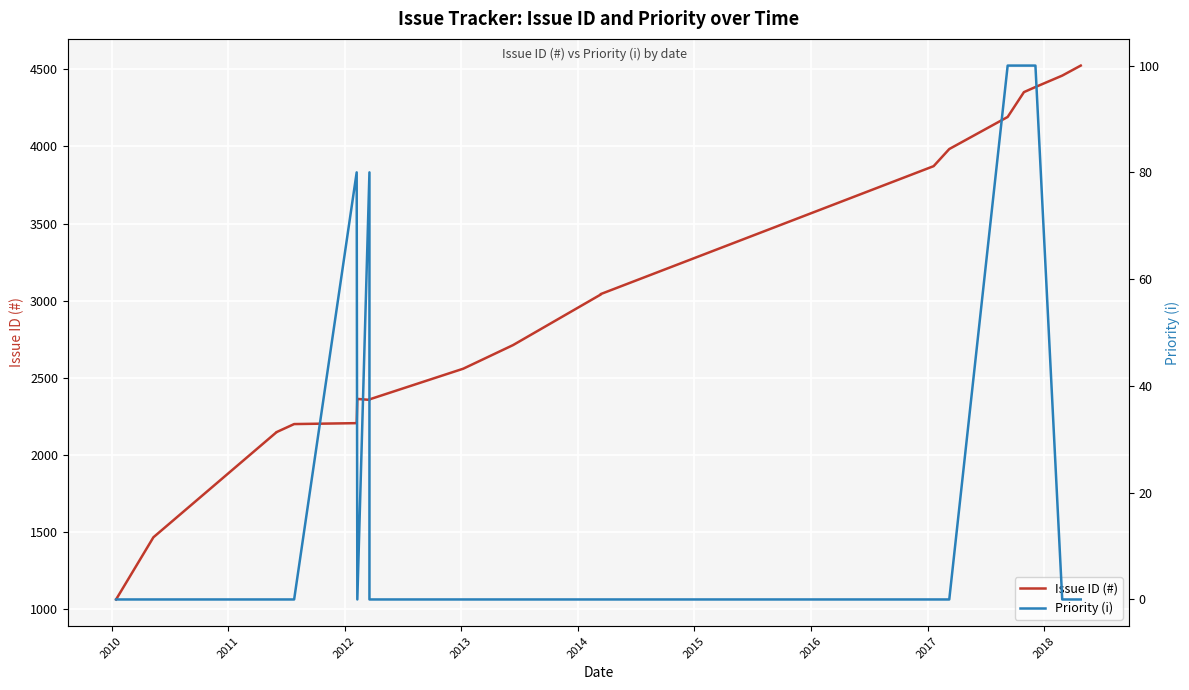

True or false: Issue ID (#) and Priority (i) cross at least once.

False